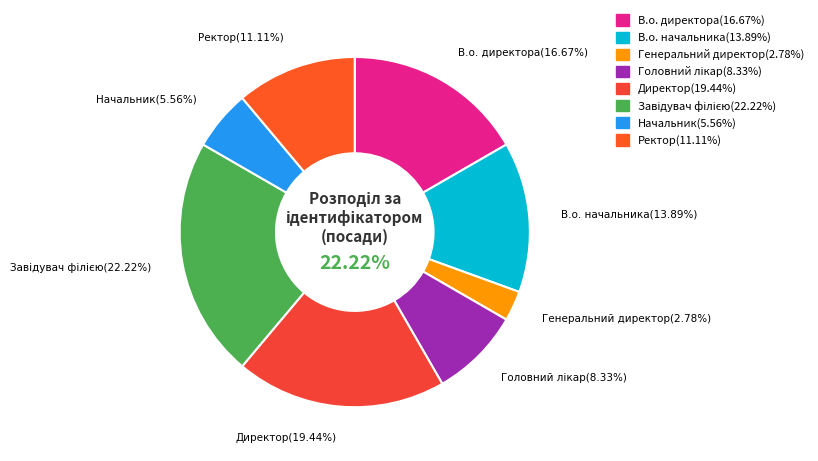

To the nearest percent, what is the difference between the largest and smallest slice percentages?

19%